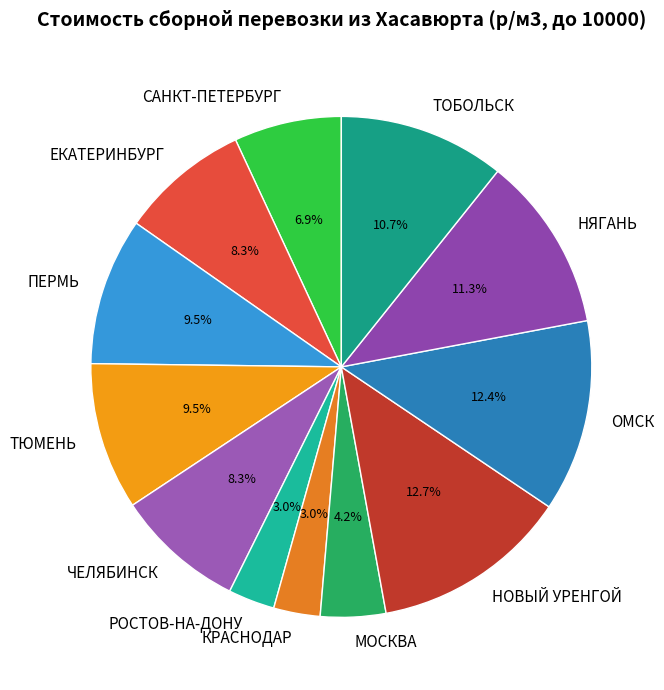

Does НОВЫЙ УРЕНГОЙ account for over 50% of the chart?

No